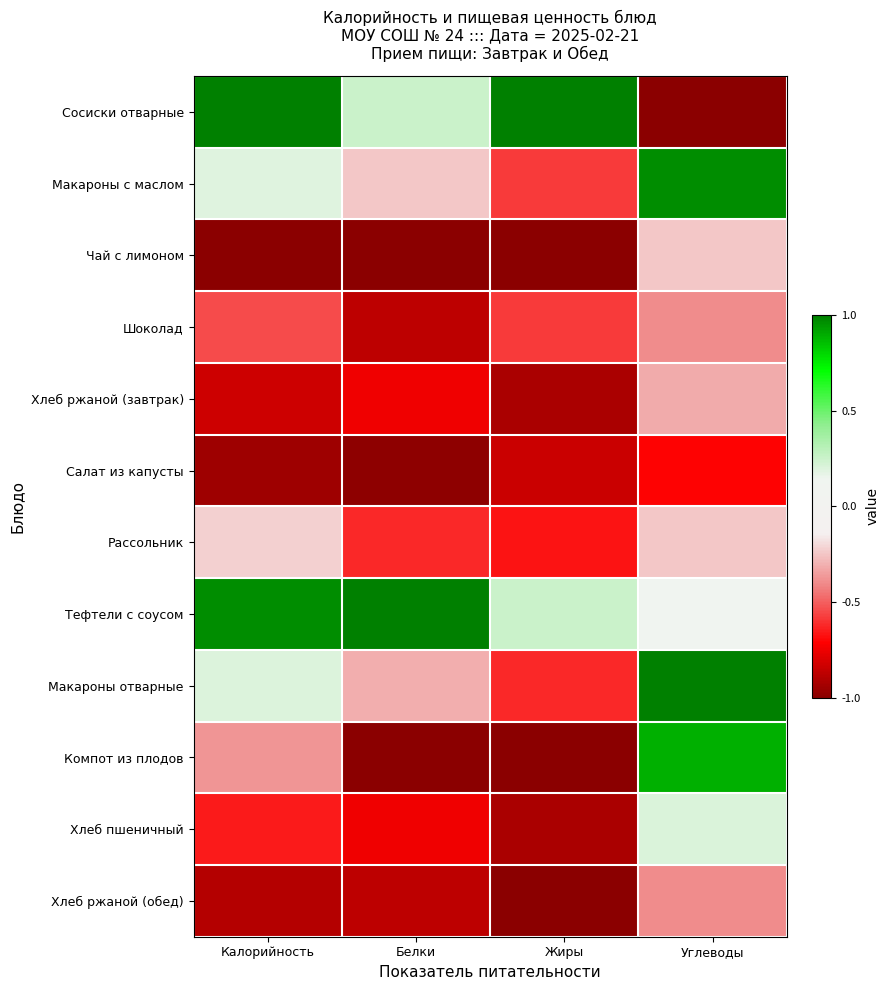

Between Углеводы and Белки, which is larger?

Белки